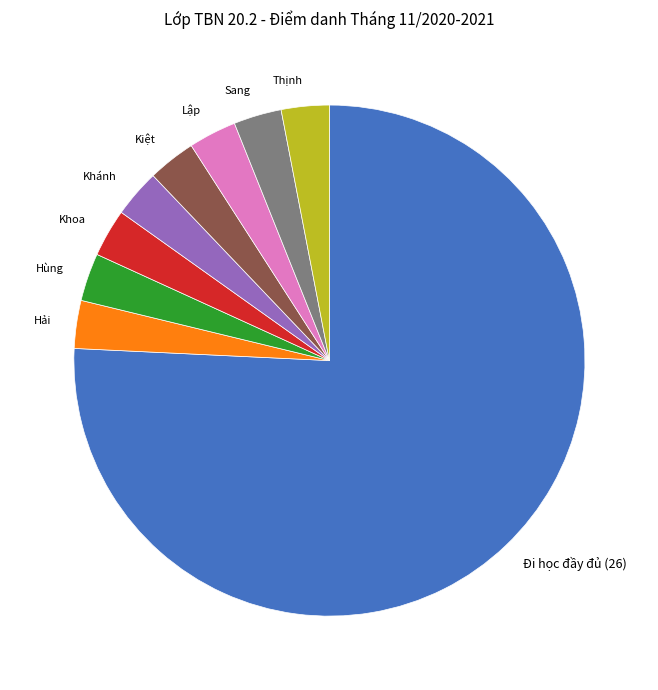

Is the sum of Lập and Khoa greater than half?

No